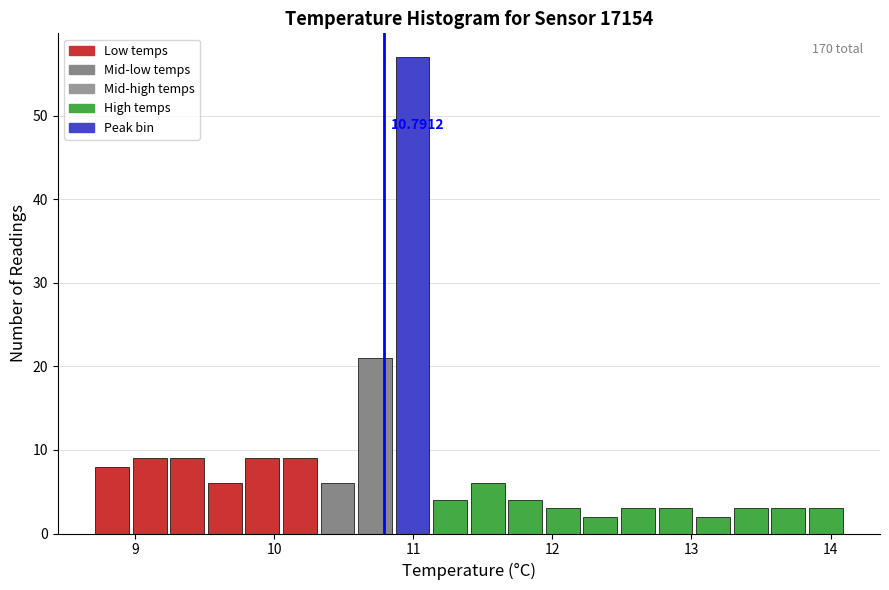

Read against the x-axis, roughly where is the centre of the tallest bar?

11.0